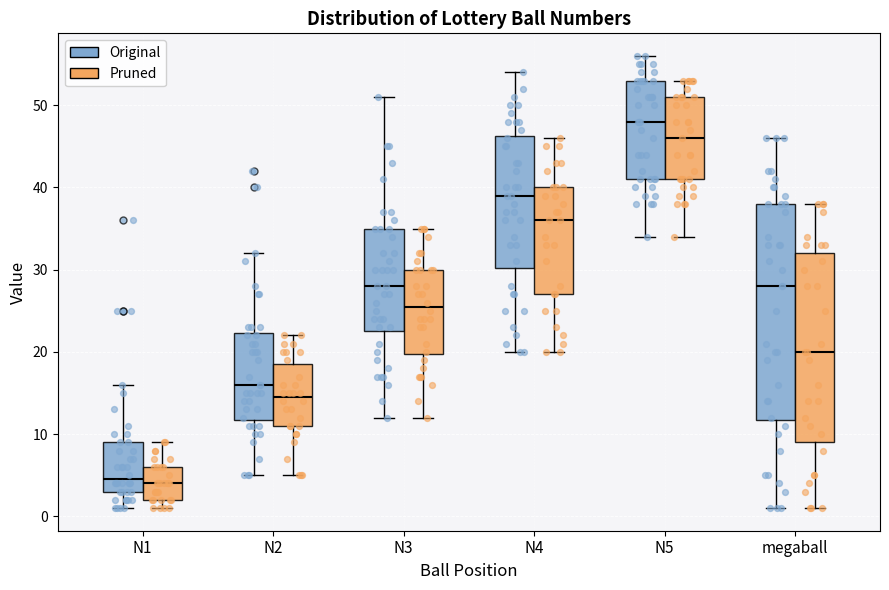

Reading left to right, transcribe this box plot: for each box, give where its median line is, the range the box spans, and where its two whiskers end, as read against the y-axis. The values are not printed on the chart, so give them approximately, as read against the axis.

N1 (Original): median 5, box 3 to 9, whiskers 1 to 16
N1 (Pruned): median 4, box 2 to 6, whiskers 1 to 9
N2 (Original): median 16, box 12 to 22, whiskers 5 to 32
N2 (Pruned): median 15, box 11 to 19, whiskers 5 to 22
N3 (Original): median 28, box 23 to 35, whiskers 12 to 51
N3 (Pruned): median 26, box 20 to 30, whiskers 12 to 35
N4 (Original): median 39, box 30 to 46, whiskers 20 to 54
N4 (Pruned): median 36, box 27 to 40, whiskers 20 to 46
N5 (Original): median 48, box 41 to 53, whiskers 34 to 56
N5 (Pruned): median 46, box 41 to 51, whiskers 34 to 53
megaball (Original): median 28, box 12 to 38, whiskers 1 to 46
megaball (Pruned): median 20, box 9 to 32, whiskers 1 to 38